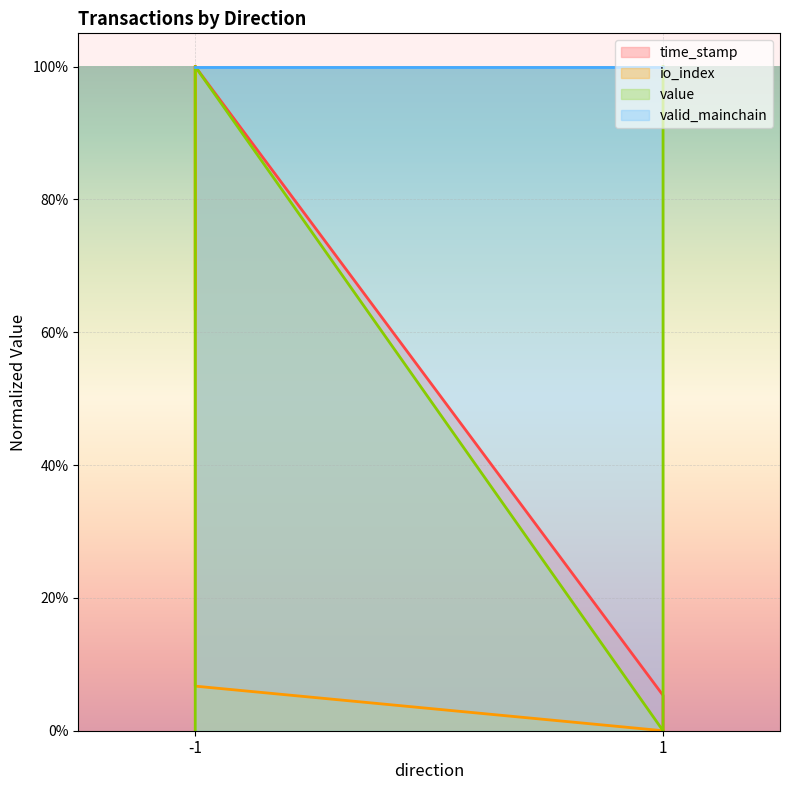

Between 1 and 1, which series saw the biggest shift?

value